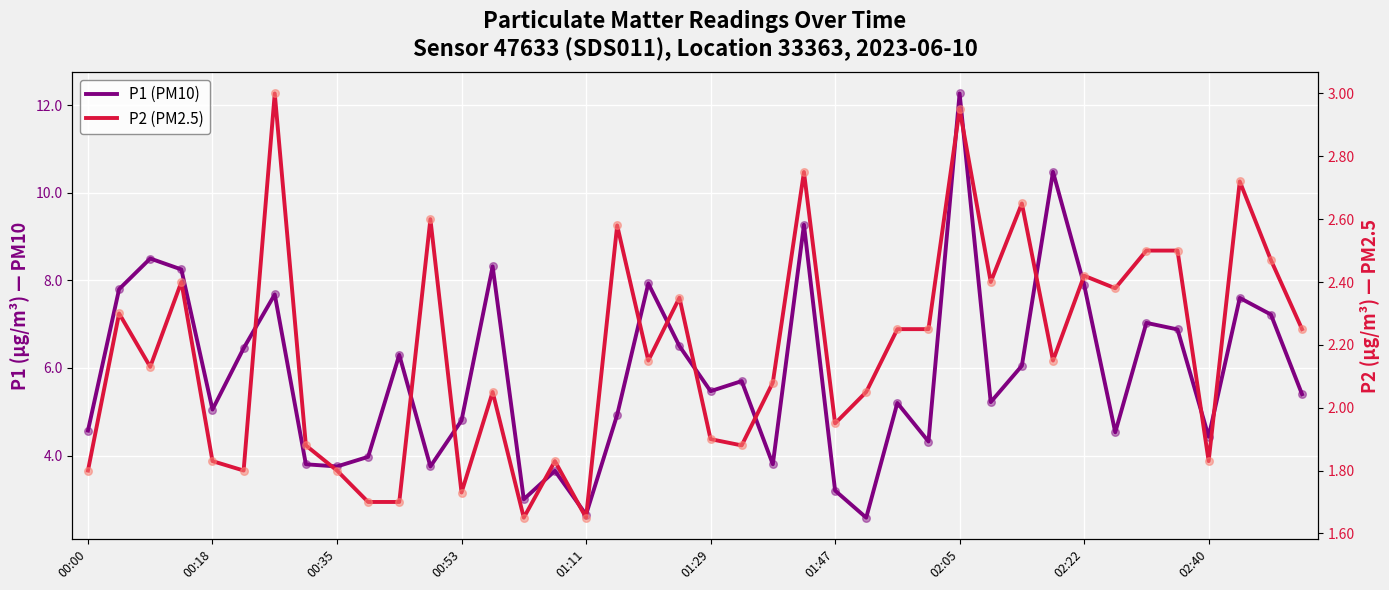

Which series has the largest total across all categories?

P1 (PM10)